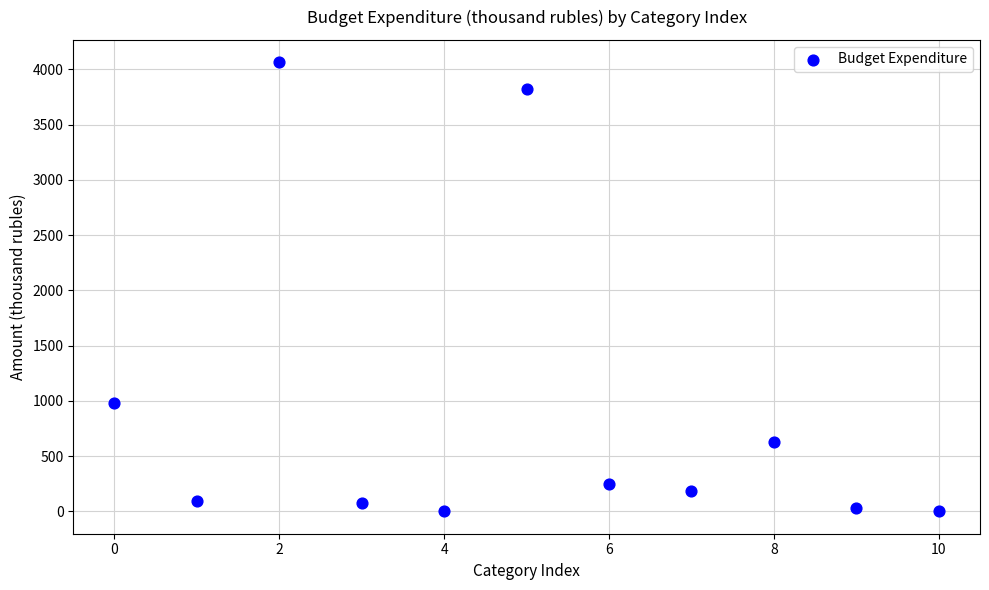

What Y value in the scatter plot is closest to 2032?

977.6